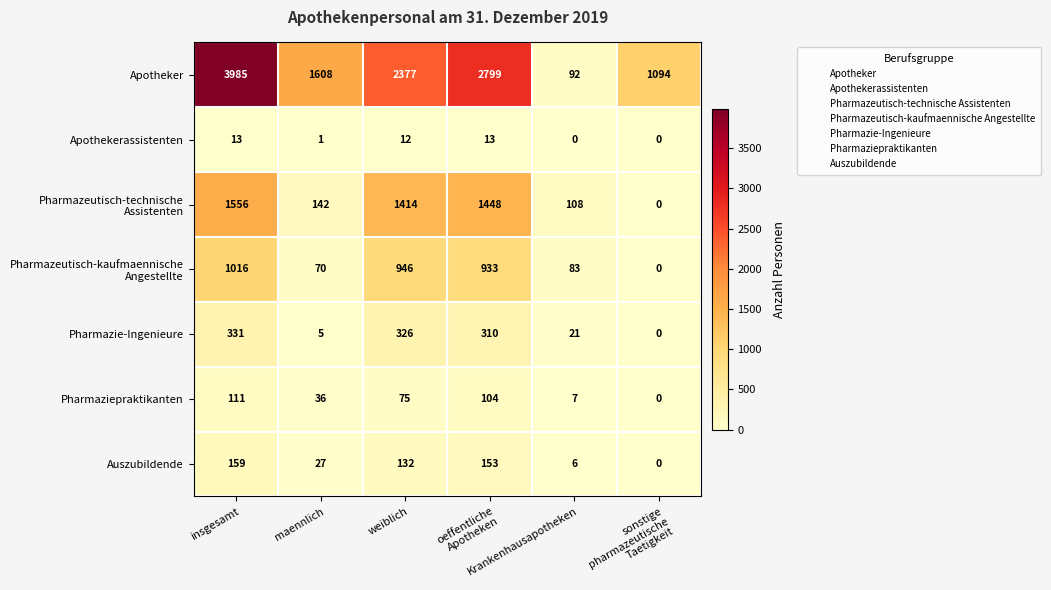

What is the maximum value for Pharmazie-Ingenieure?

331